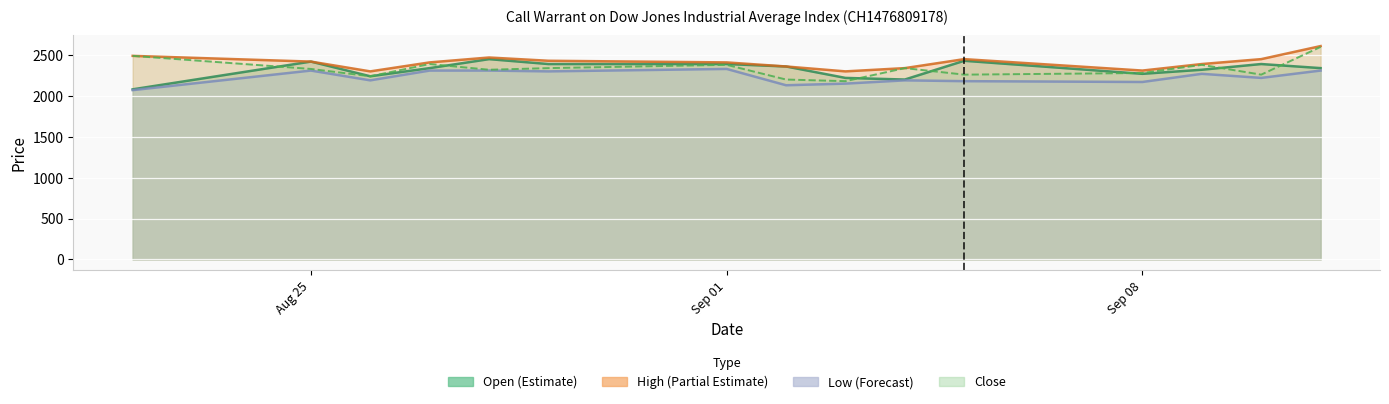

Which has a higher value, 29.08.2025 or 08.09.2025?

29.08.2025